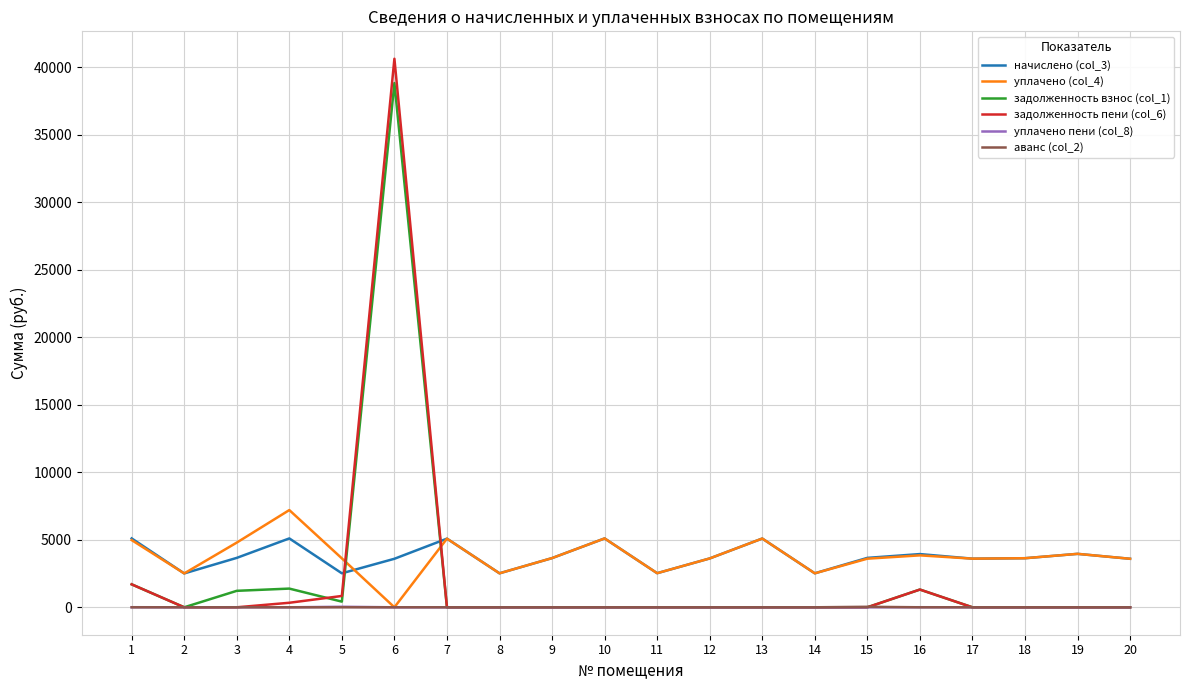

What is the total value across all series at 2?

5017.7